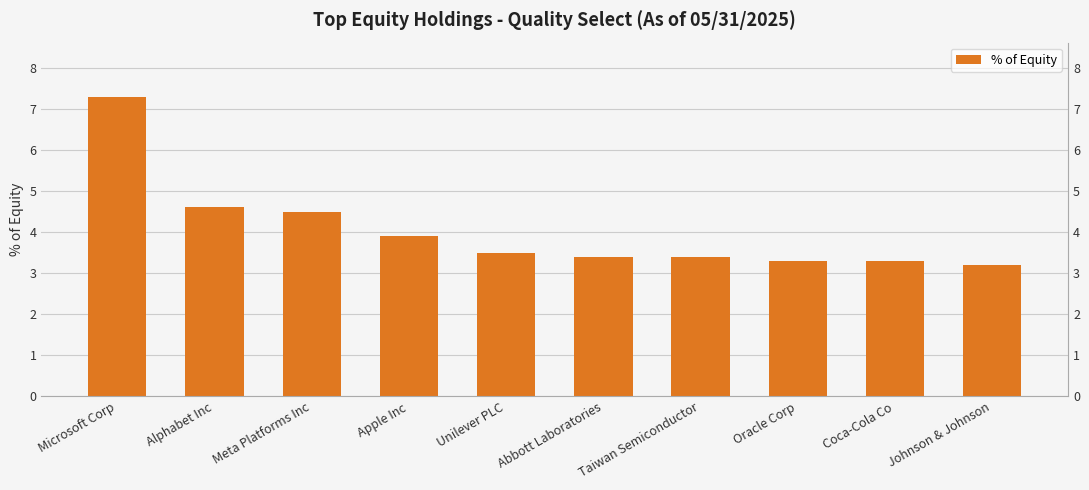

What is the label of the 5th bar from the left?

Unilever PLC